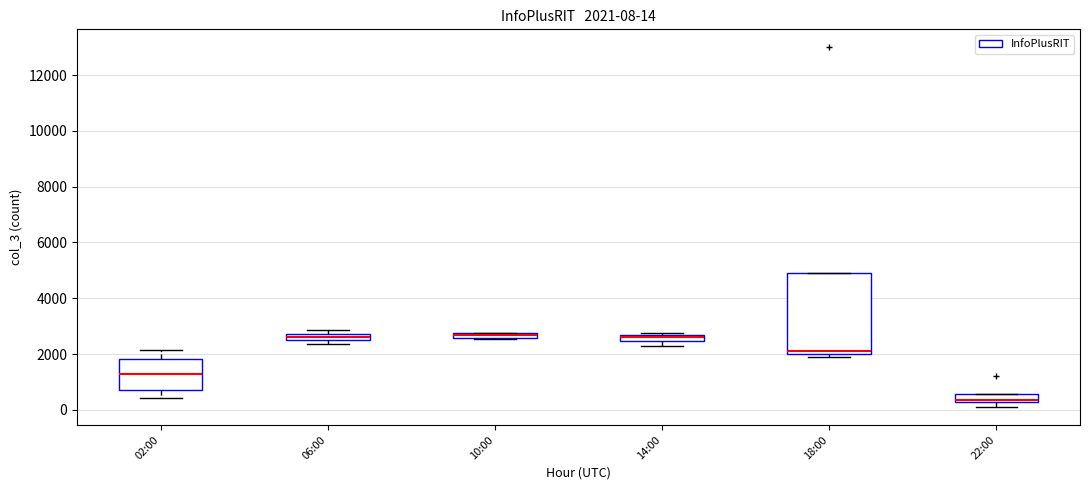

Comparing the boxes themselves (not the whiskers), which one is the tallest?

18:00